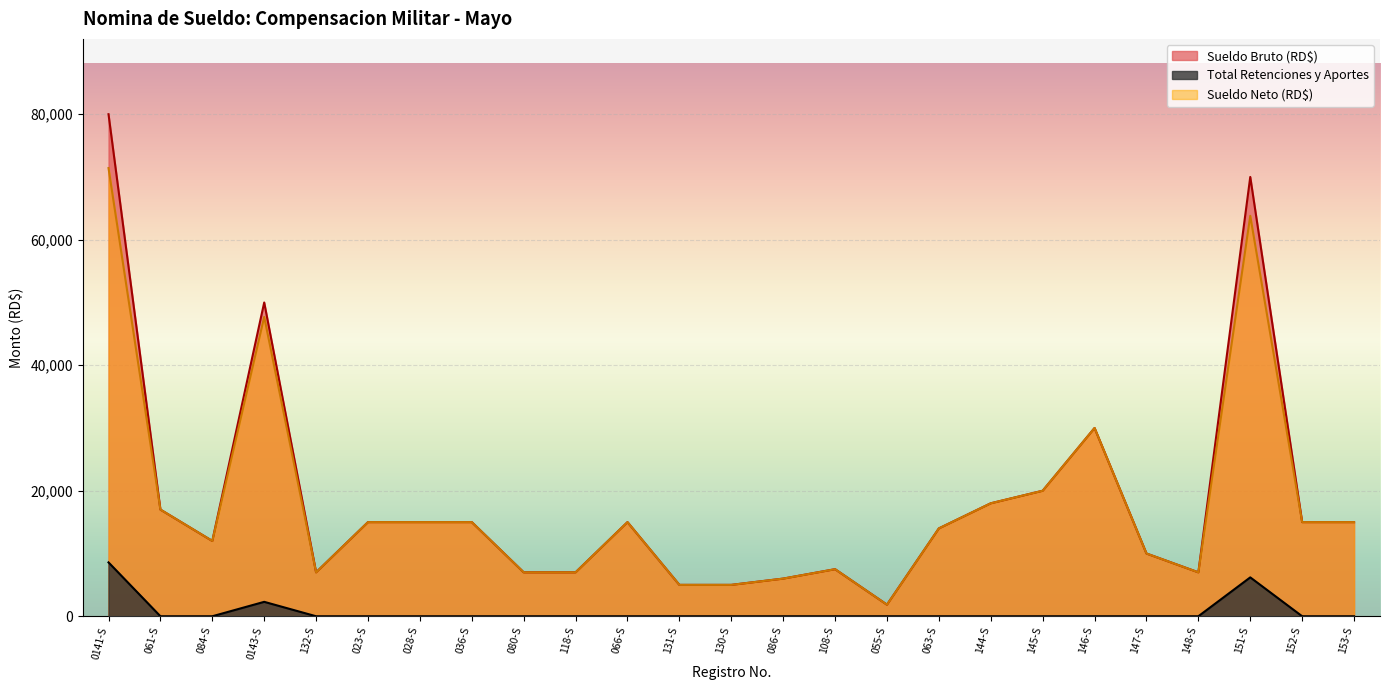

Which label corresponds to the smallest value in the chart?

061-S